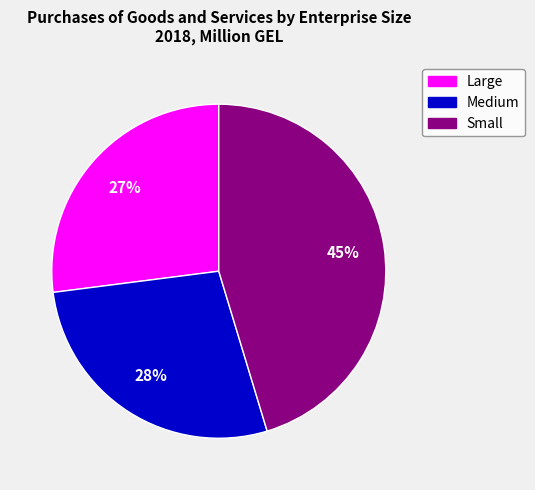

To the nearest percent, what is the combined percentage of Medium and Small?

73%